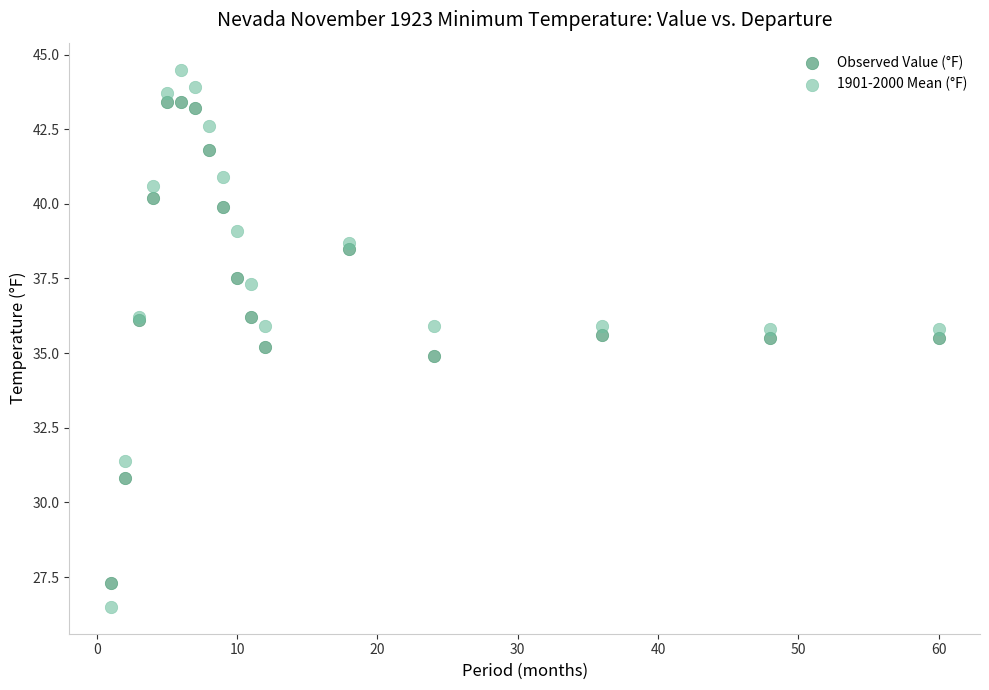

Which series has the widest spread of Y values?

1901-2000 Mean (°F)